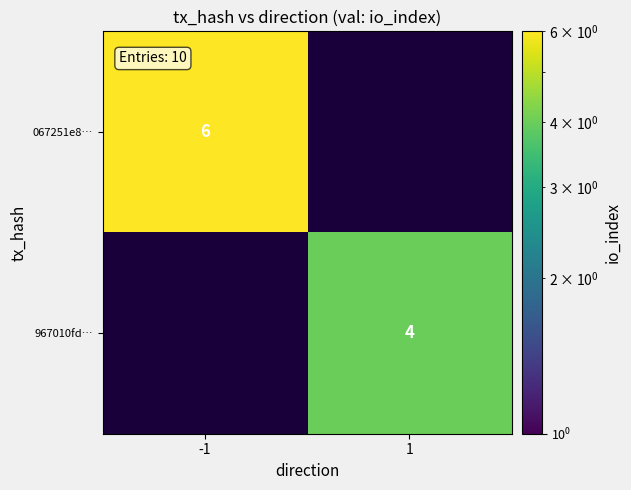

At how many categories does at least one series exceed 4?

1